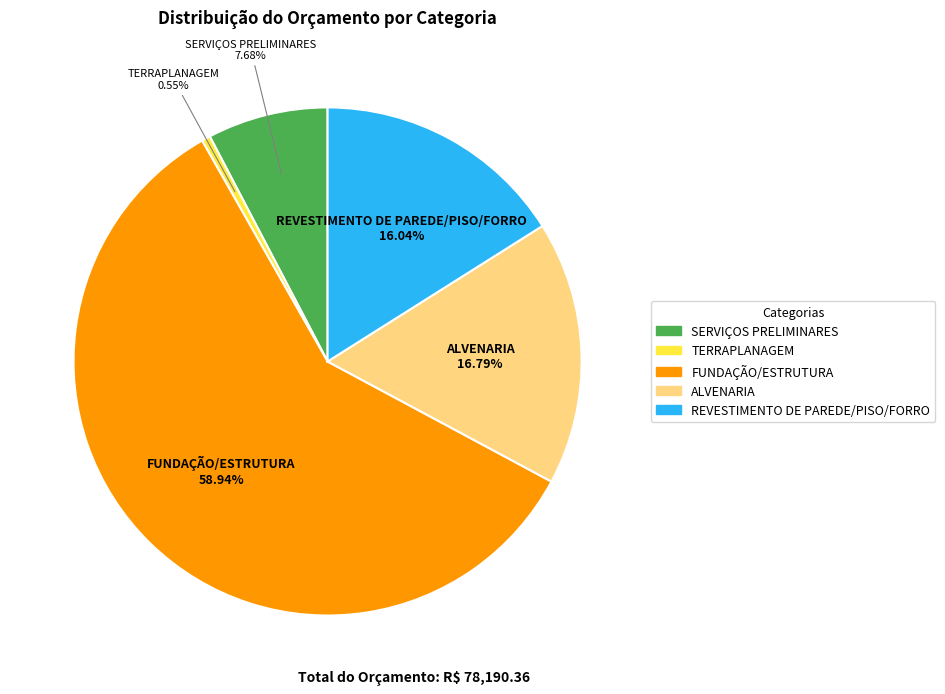

Is there a majority slice in this chart?

Yes